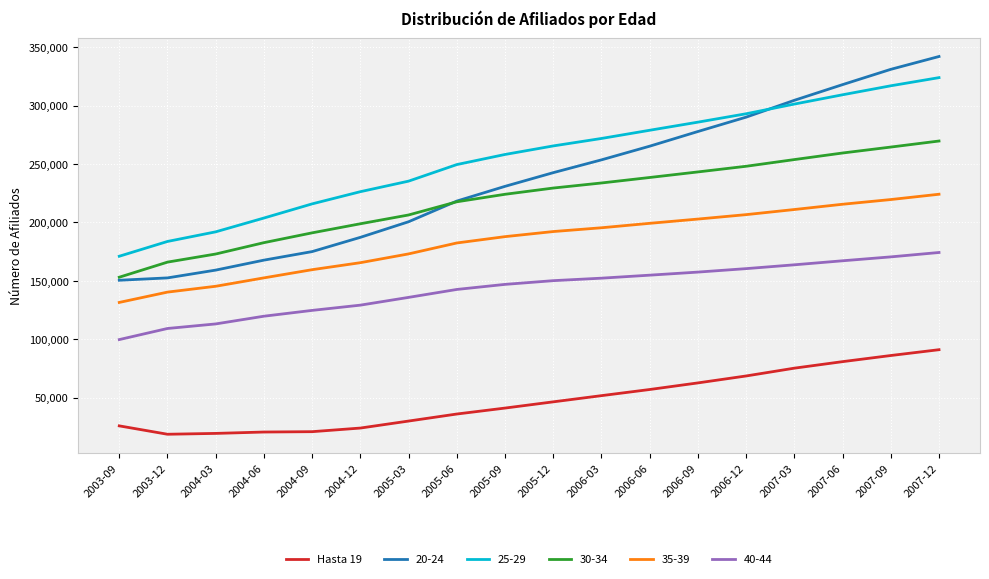

Which category has the highest value across all series?

2007-12